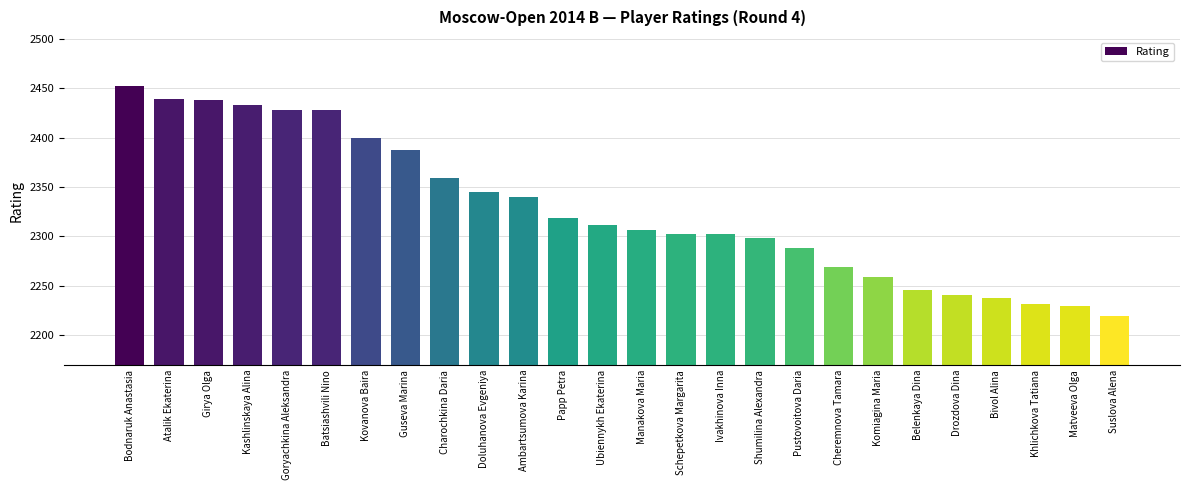

Between Pustovoitova Daria and Khlichkova Tatiana, which is larger?

Pustovoitova Daria